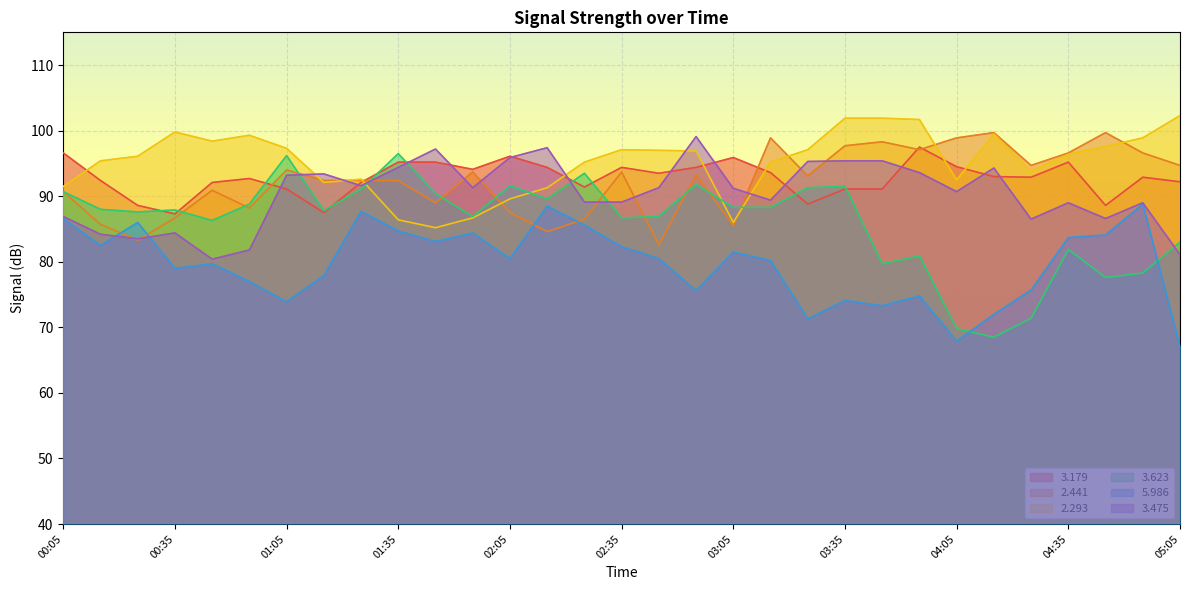

Read the   5.986 value at 02:35.

82.3